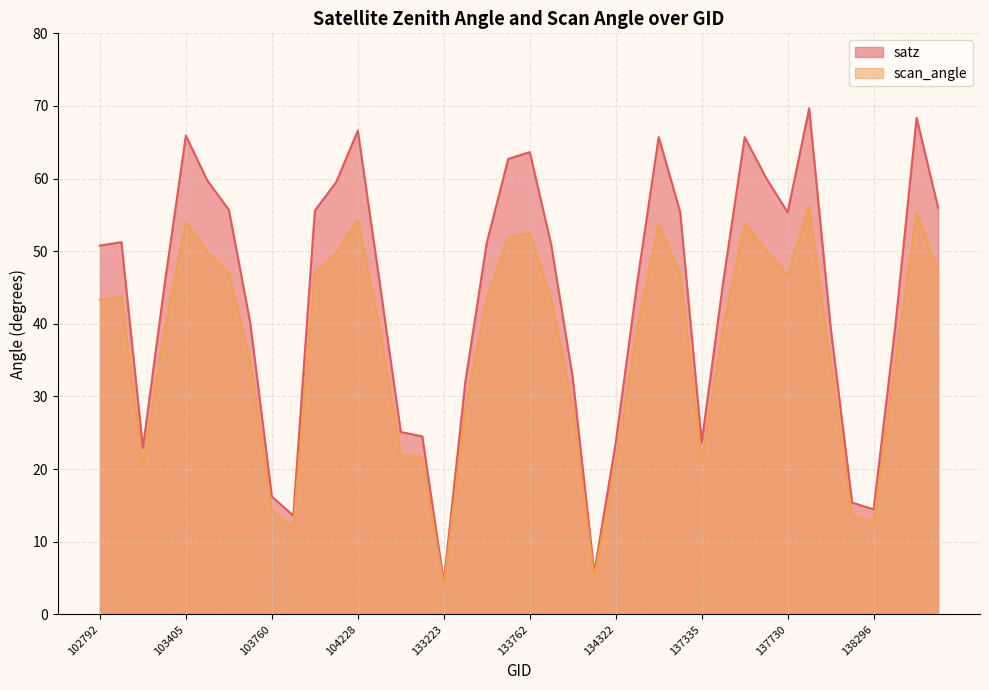

What is the greatest value displayed?

69.7